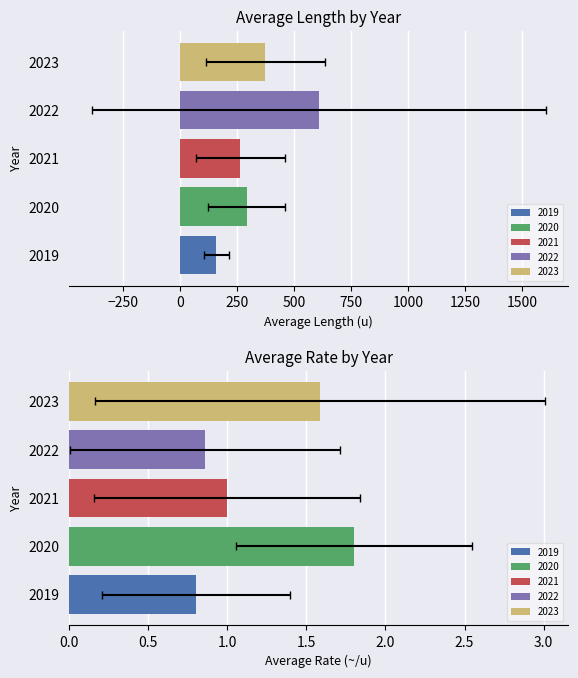

Are the bars grouped side by side (vs. stacked)?

Yes